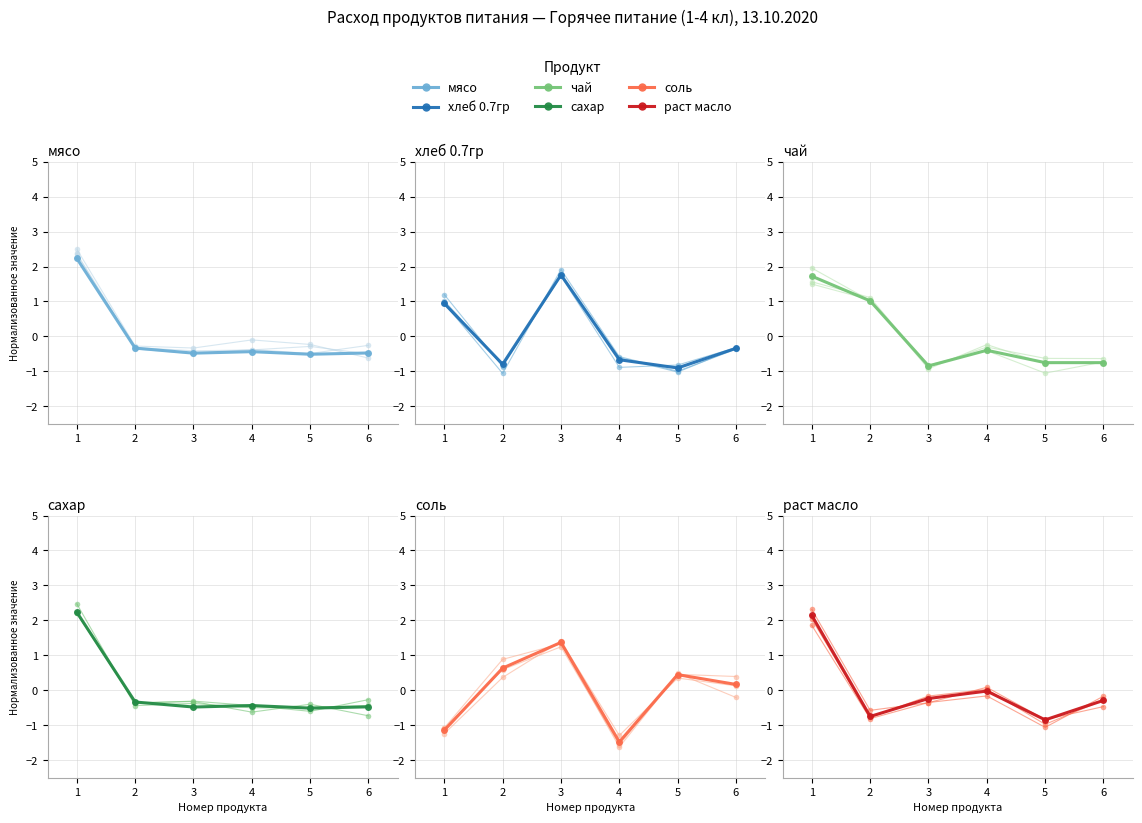

Is this an area chart (filled region under the line)?

No